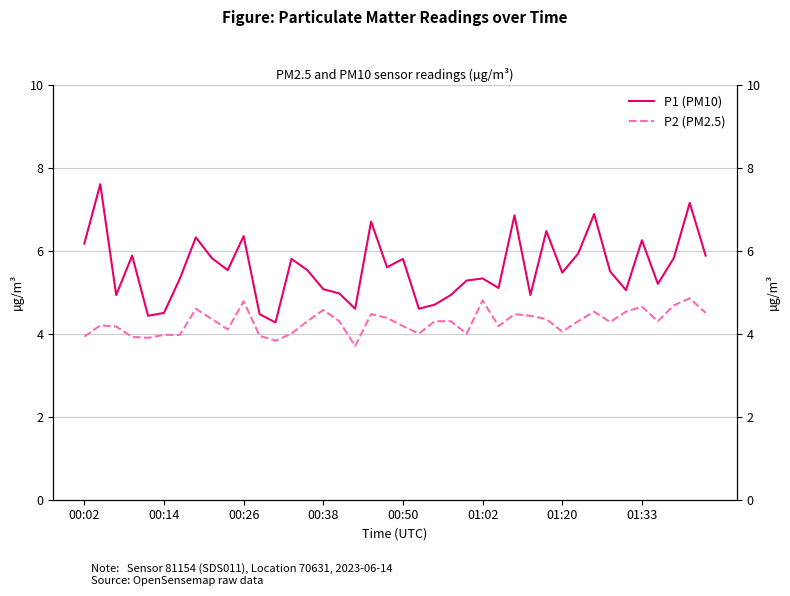

True or false: P2 (PM2.5) has a value of 1.3 at 28.

False